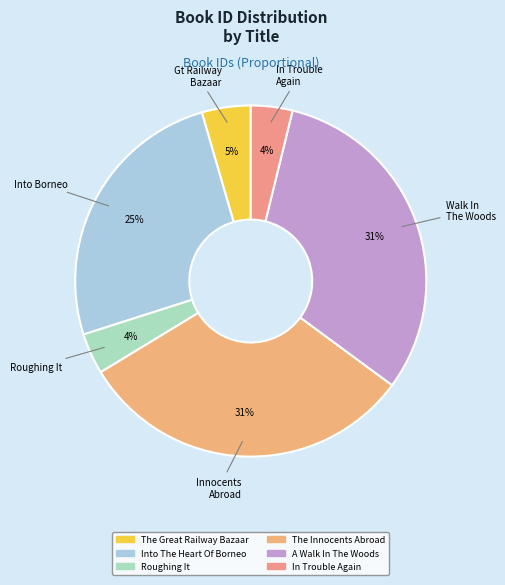

Does In Trouble Again represent more than half of the total?

No